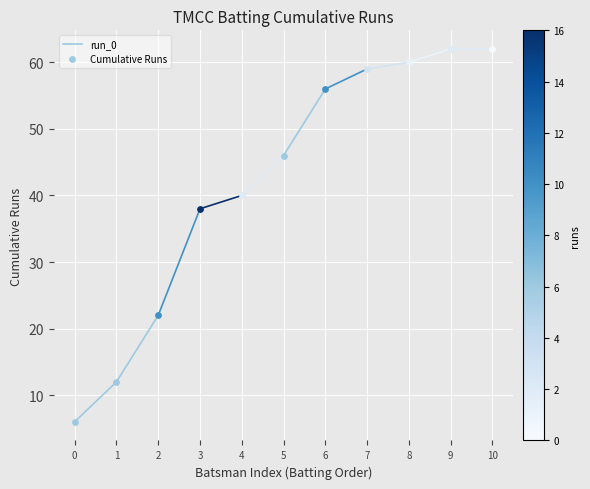

What is the change in value from 0 to 1?

+6